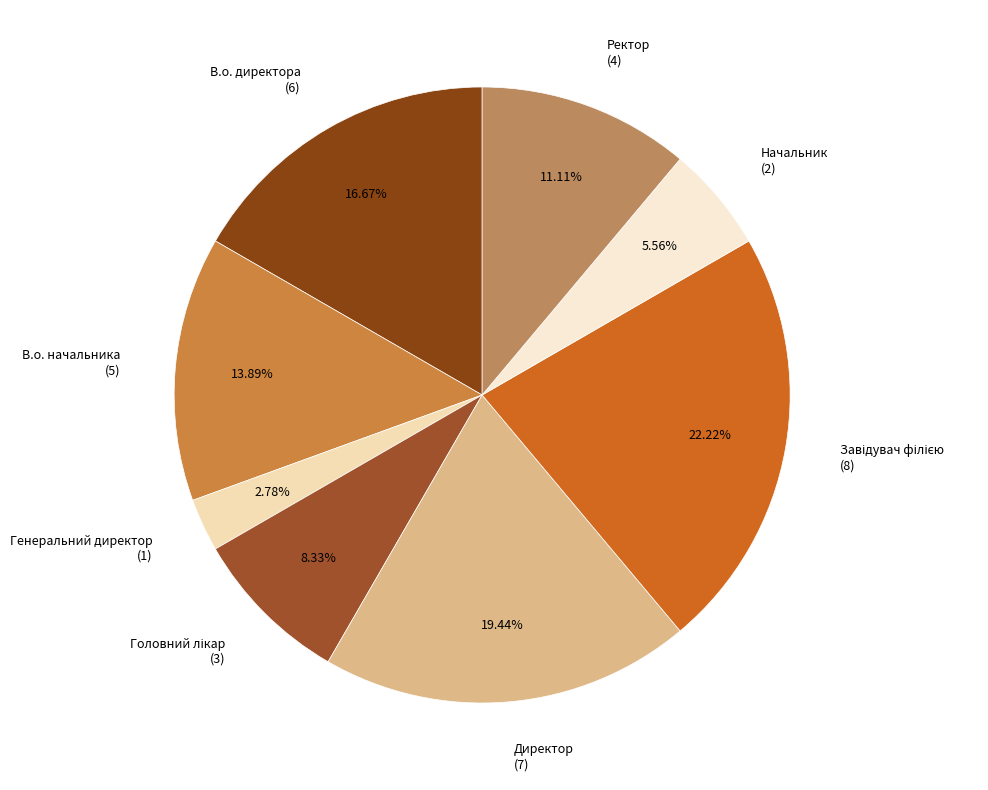

Which slice is the smallest?

Генеральний директор